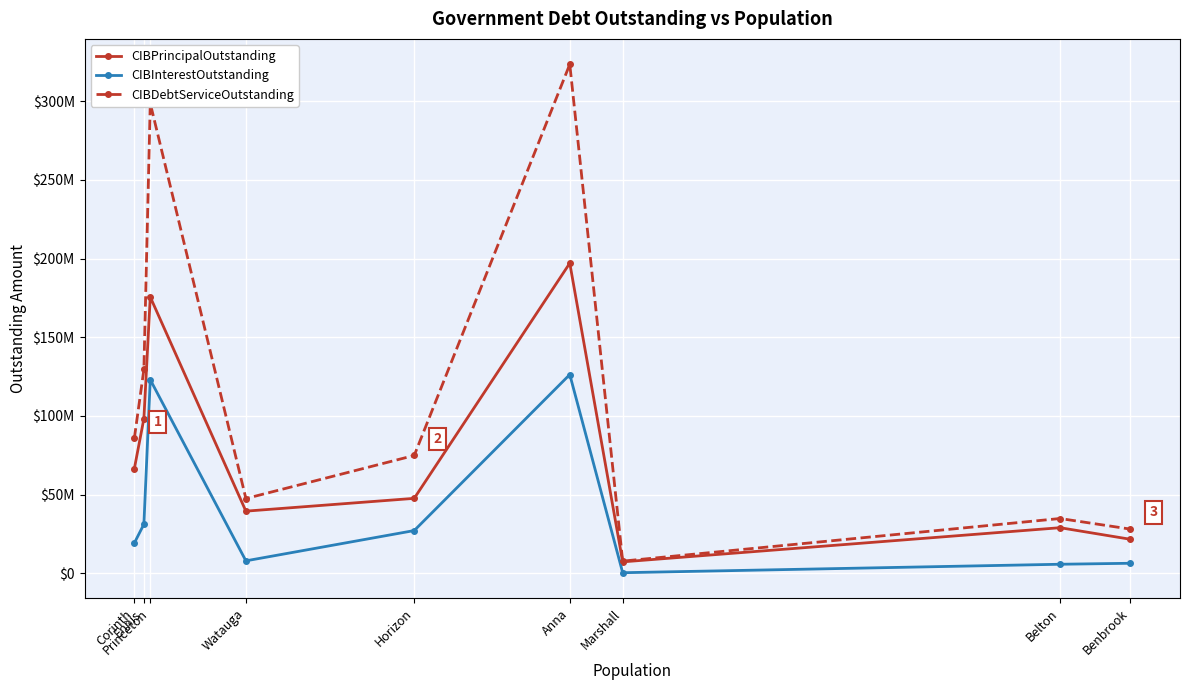

What is the minimum value shown in the chart?

461075.8